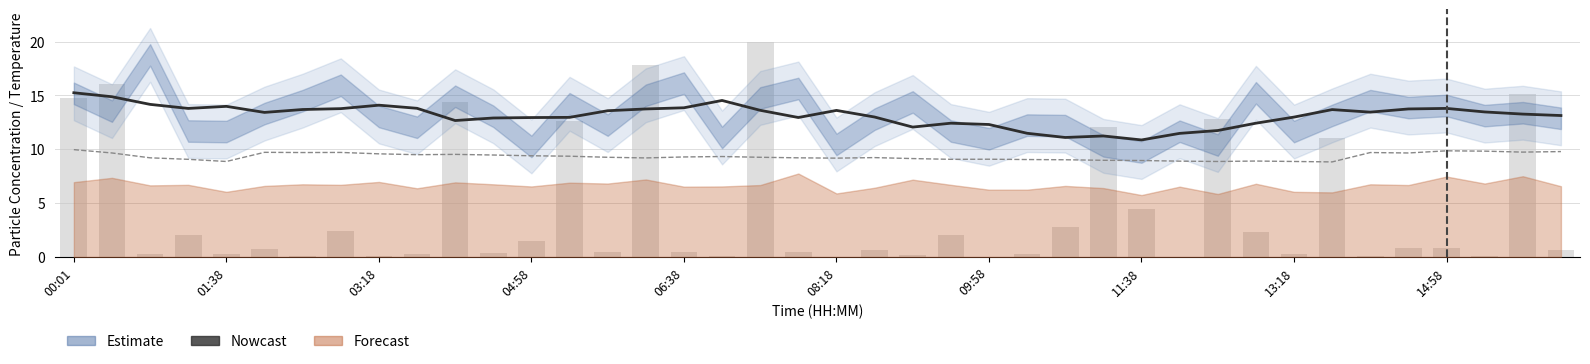

Which series has the largest total across all categories?

SDS_P1 (Nowcast)